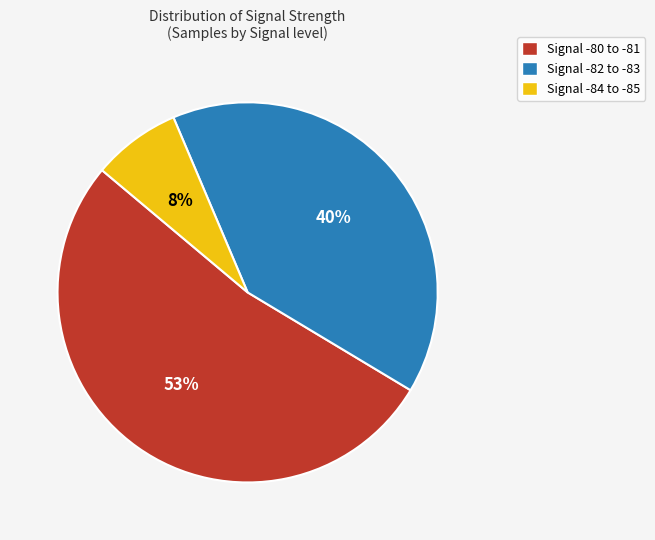

What percentage is the Signal -84 to -85 slice, to the nearest percent?

8%